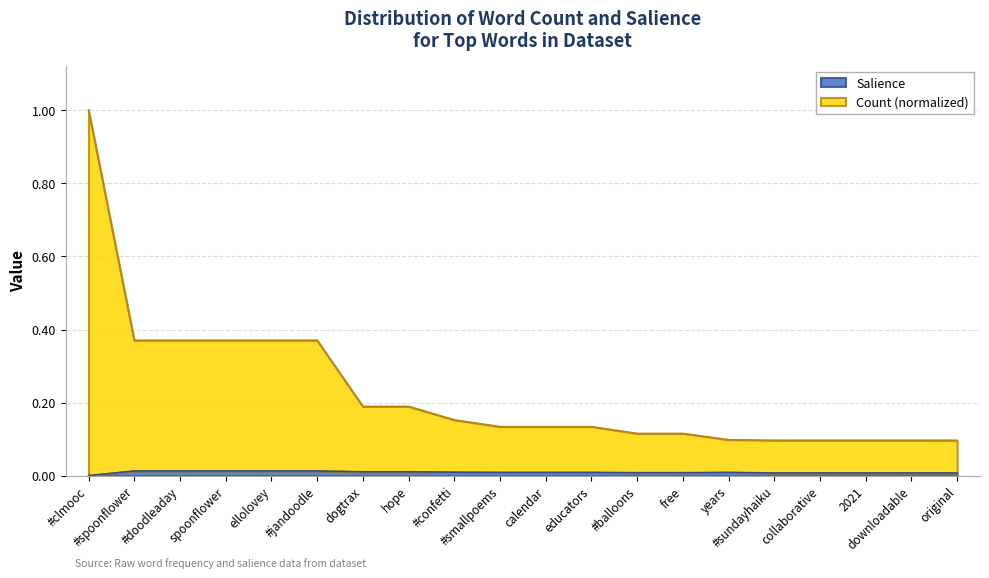

Rank the series at educators from highest to lowest value.

Count, Salience